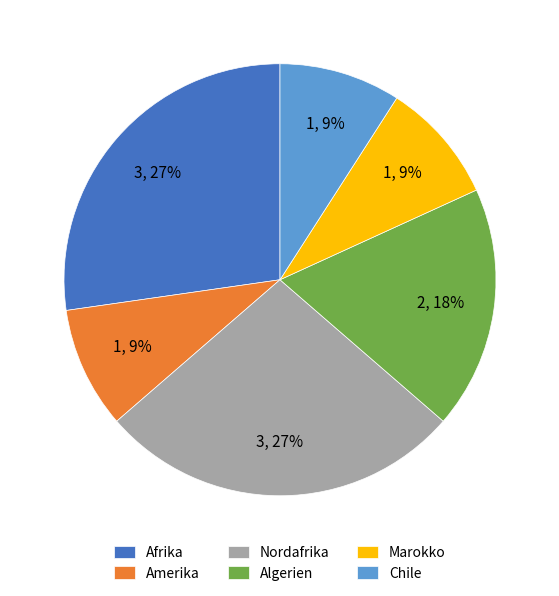

Combined, do Afrika and Algerien account for over 50%?

No